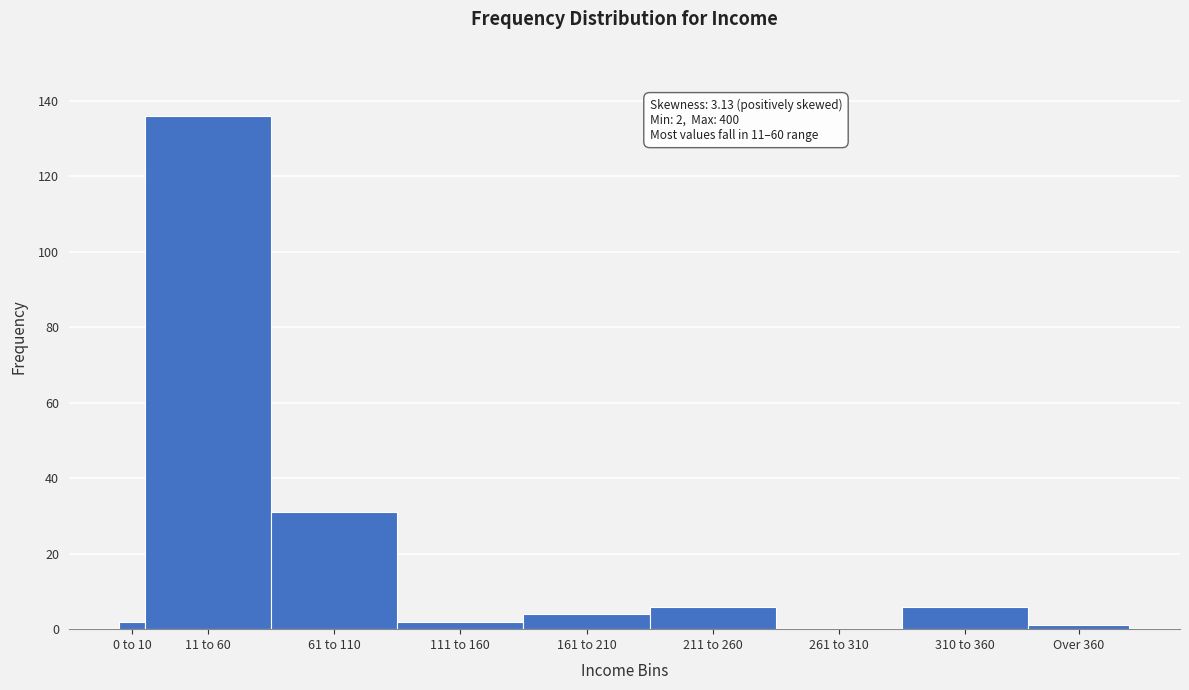

Reading left to right, list all the values displayed in this chart.

0 to 10=2	11 to 60=136	61 to 110=31	111 to 160=2	161 to 210=4	211 to 260=6	261 to 310=0	310 to 360=6	Over 360=1